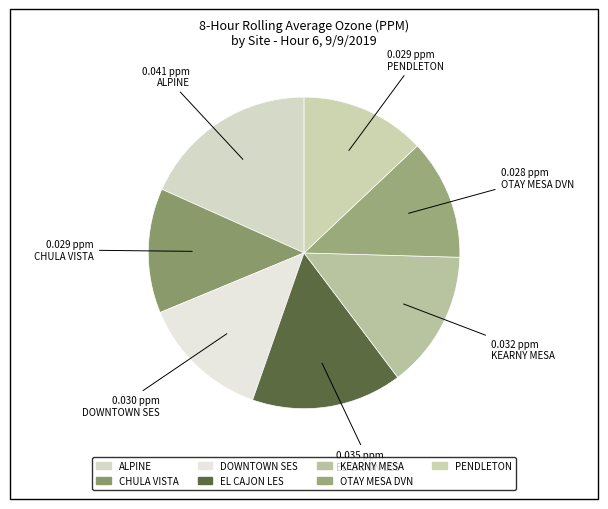

How many slices are in this pie chart?

7